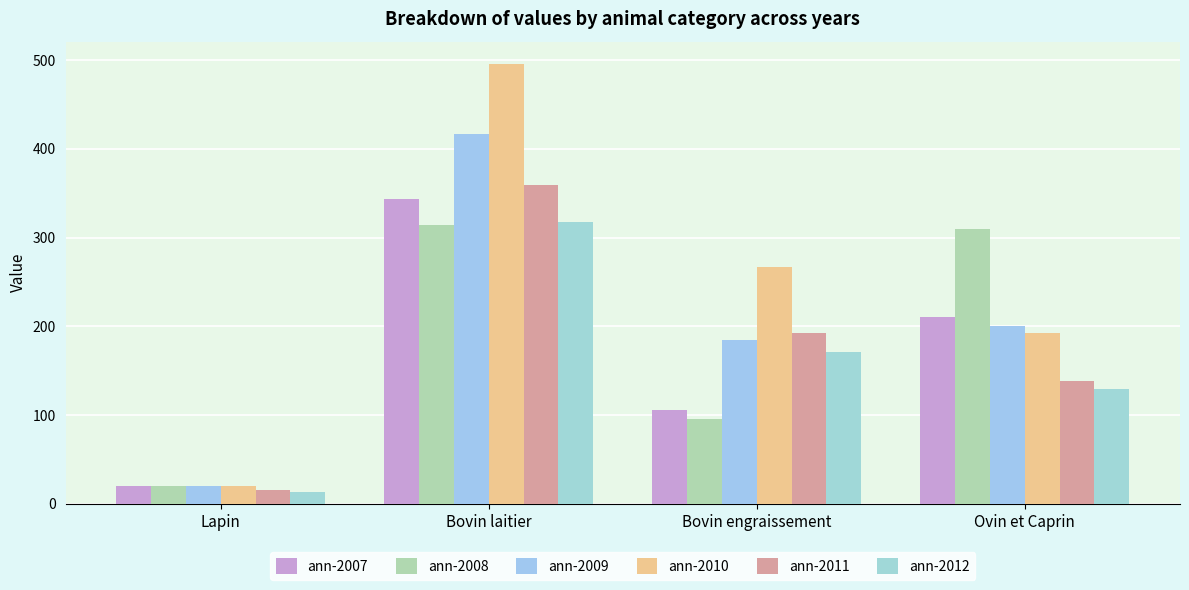

Which category has the highest value across all series?

Bovin laitier